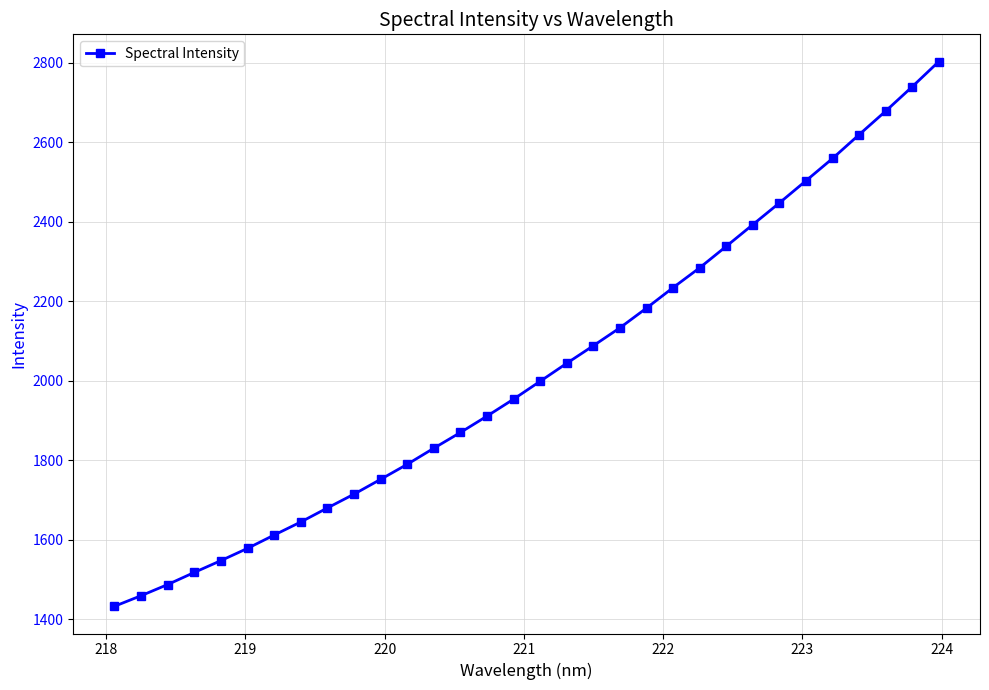

What is the greatest value displayed?

2802.9